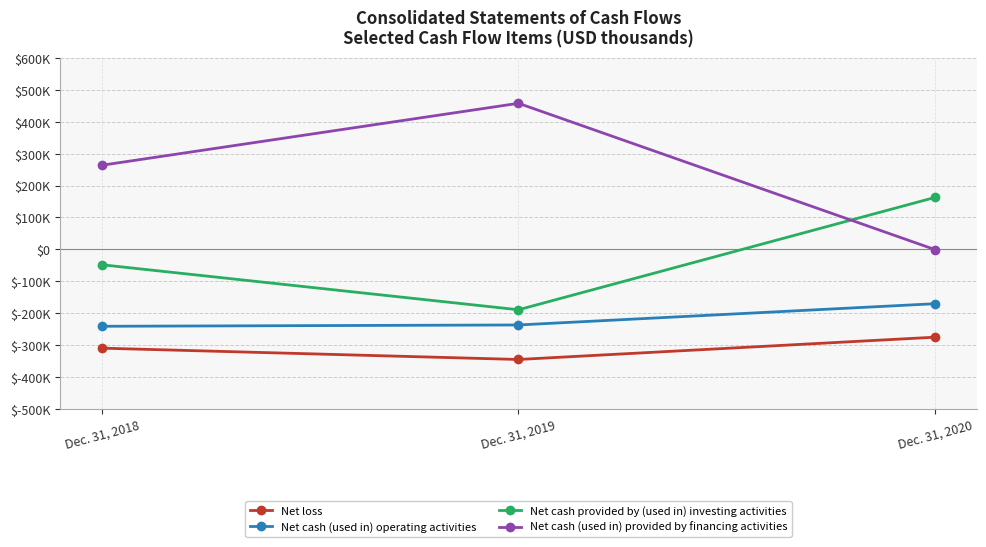

What is the spread (max minus min) of values at Dec. 31, 2018?

572787